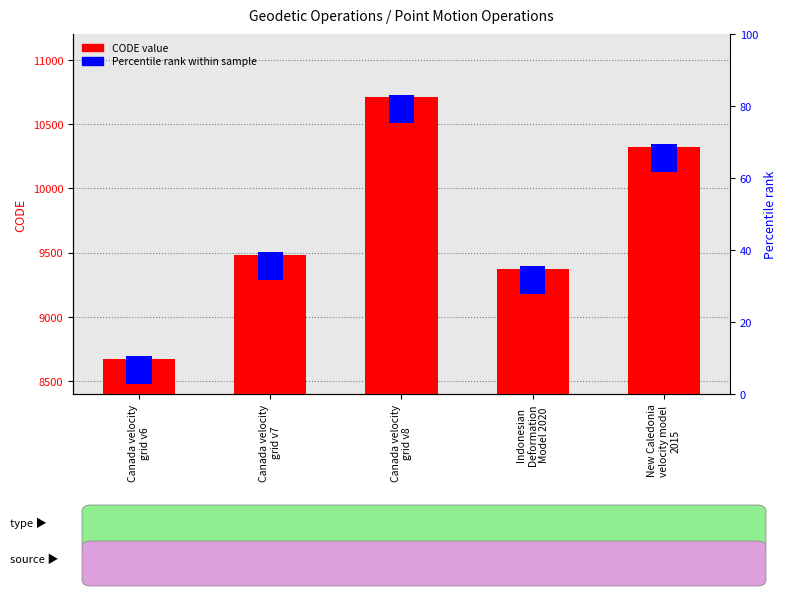

Which series has the largest total across all categories?

CODE value